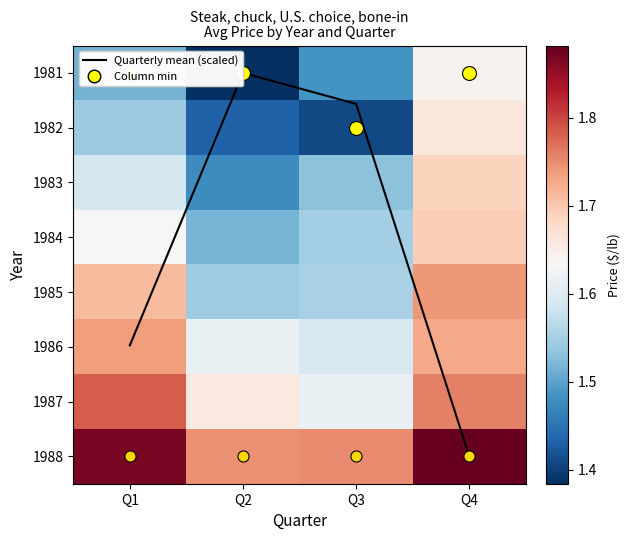

What is the average value of the 1986 series?

1.7